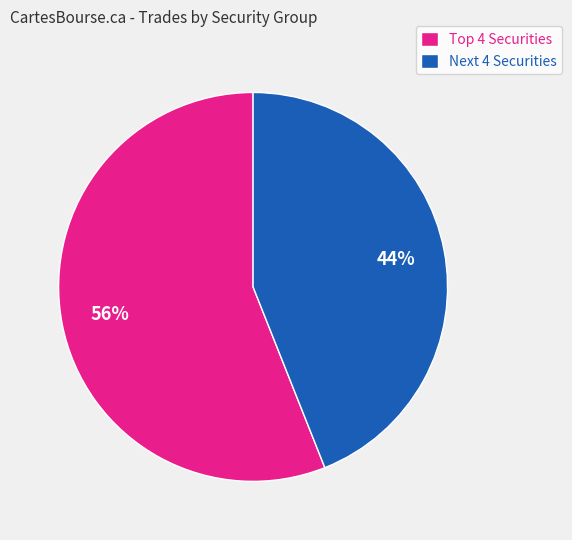

To the nearest percent, what portion does Next 4 Securities represent?

44%